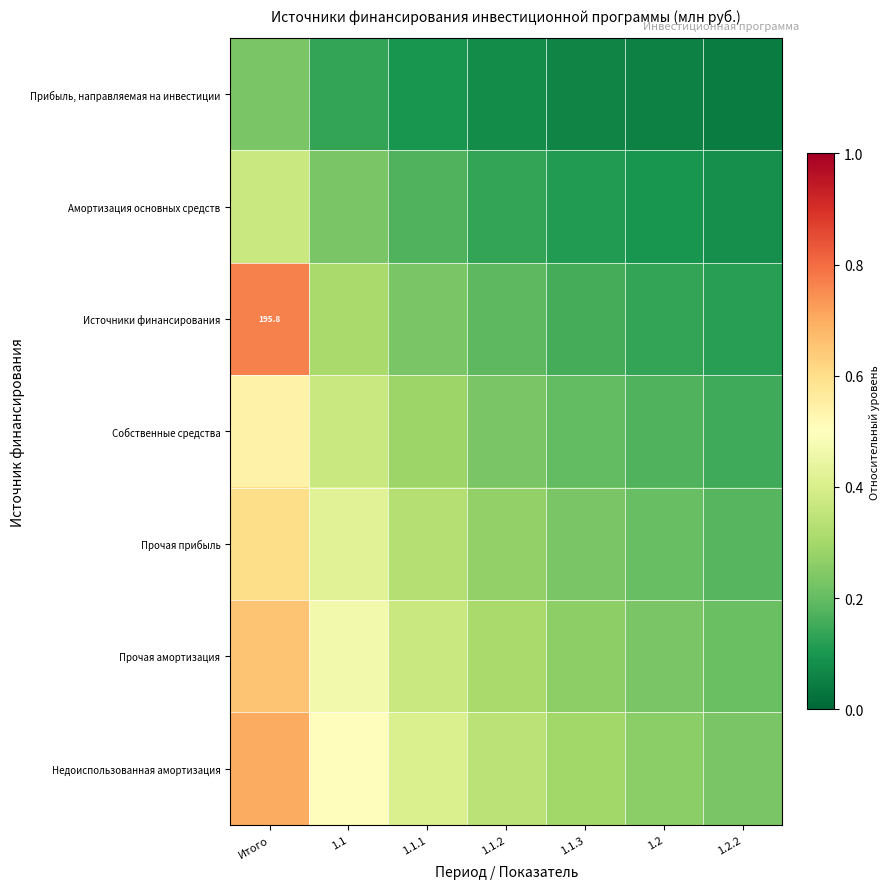

At how many categories does at least one series exceed 0?

7